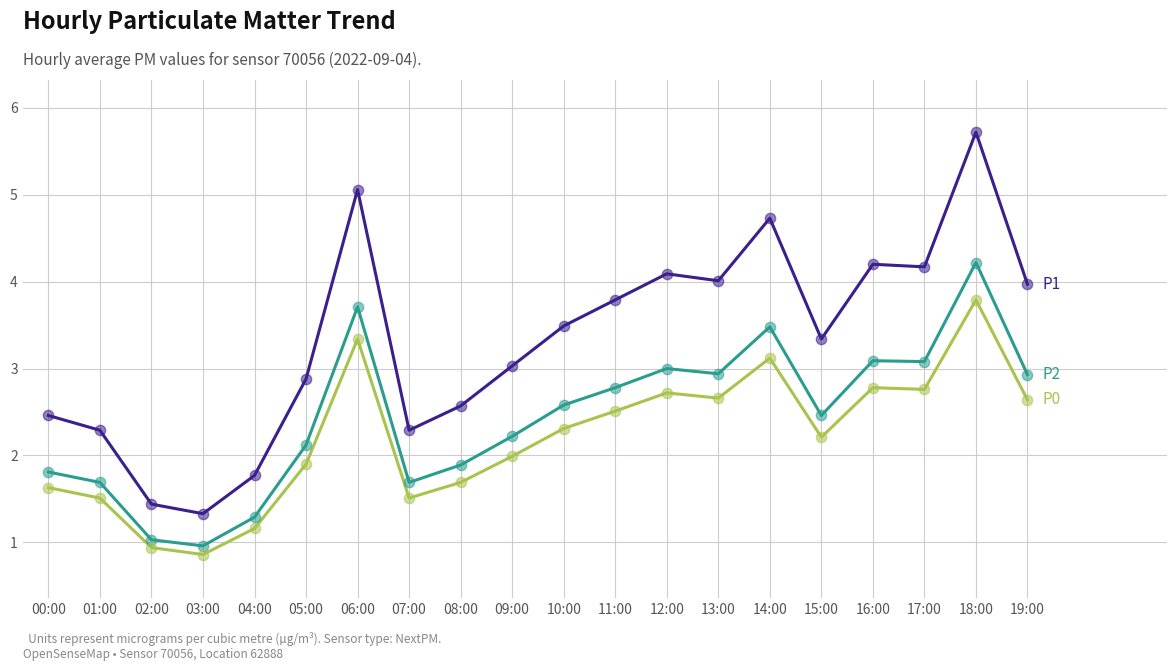

What is the total value across all series at 17:00?

10.0